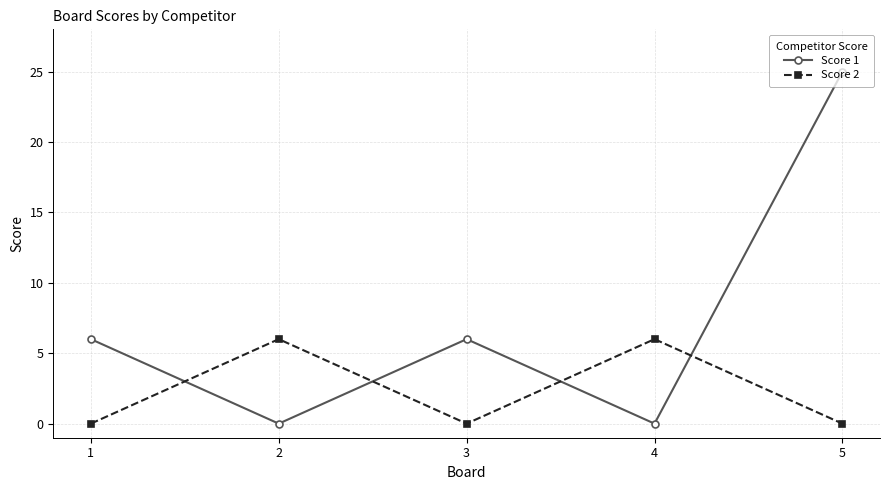

Rank the series by their average value, from highest to lowest.

Score 1, Score 2